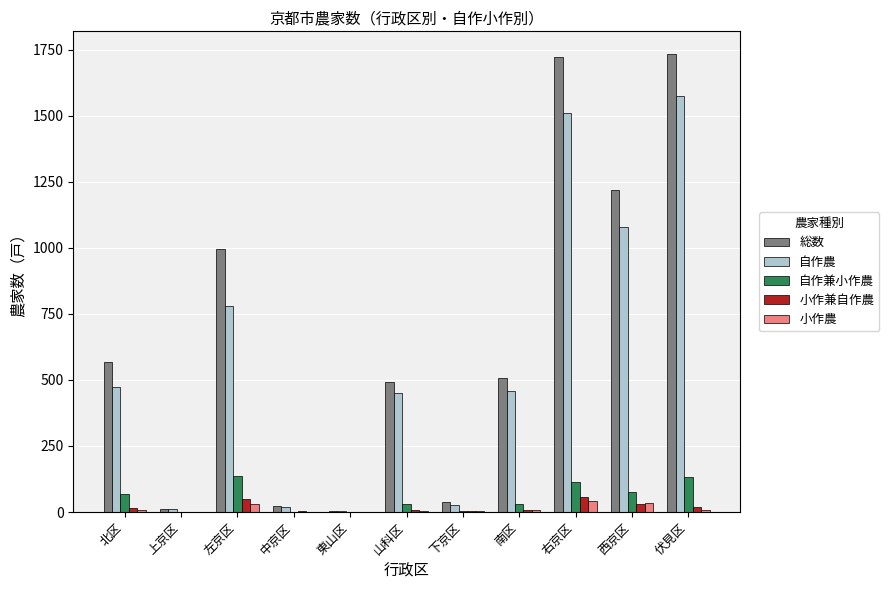

How many distinct data groups are displayed?

5